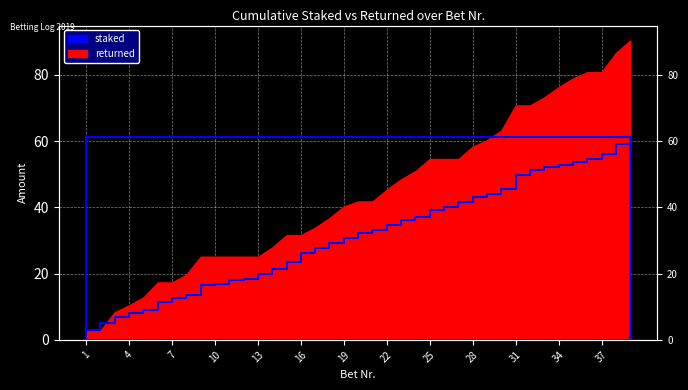

What is the smallest value displayed?

3.0